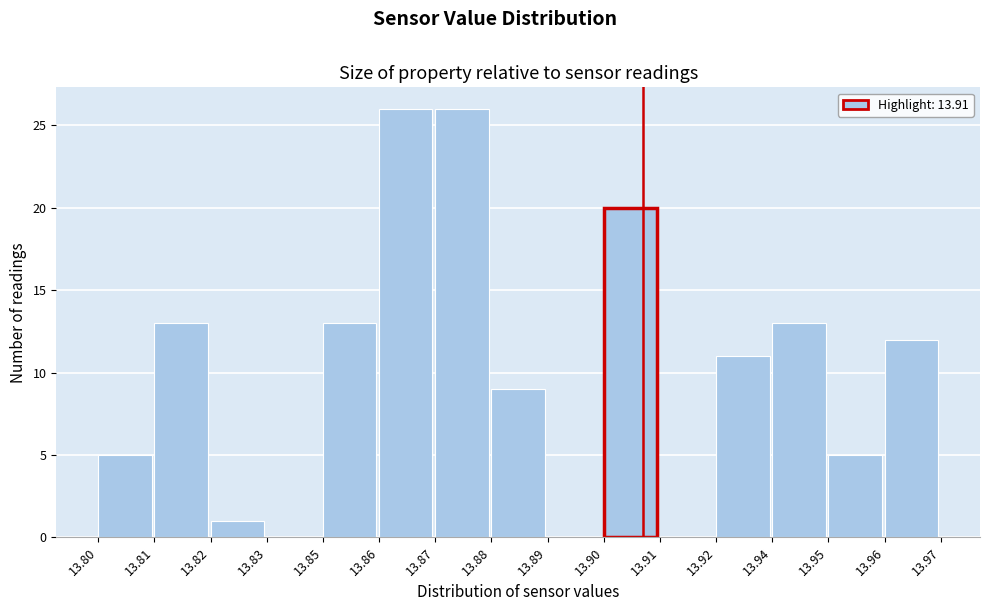

Reading right to left, list all the values displayed in this chart.

13.96=12	13.95=5	13.94=13	13.92=11	13.91=0	13.90=20	13.89=0	13.88=9	13.87=26	13.86=26	13.85=13	13.83=0	13.82=1	13.81=13	13.80=5